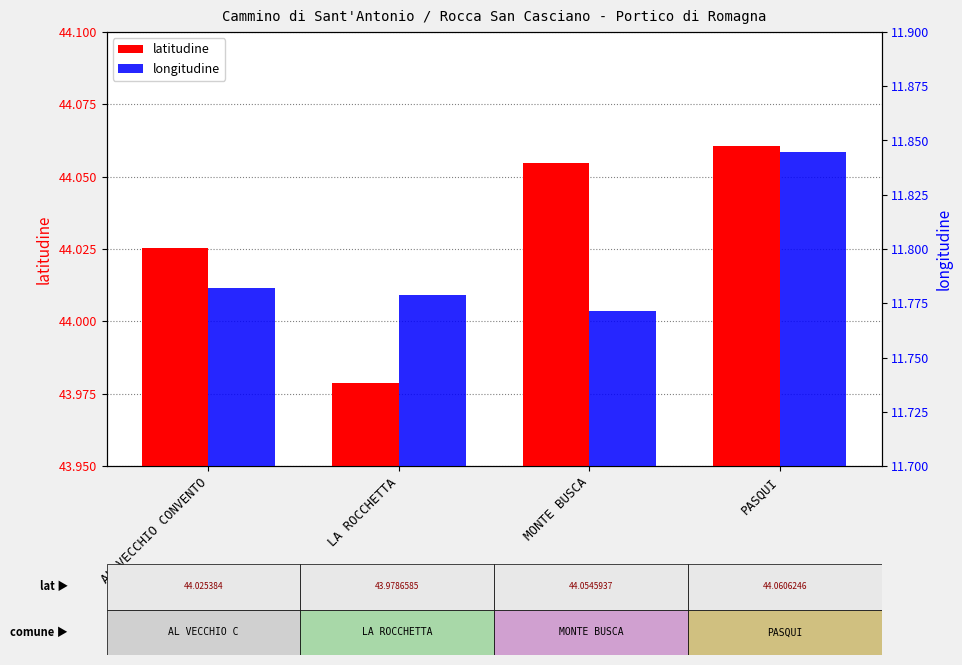

Rank the series by their maximum value, from lowest to highest.

longitudine, latitudine